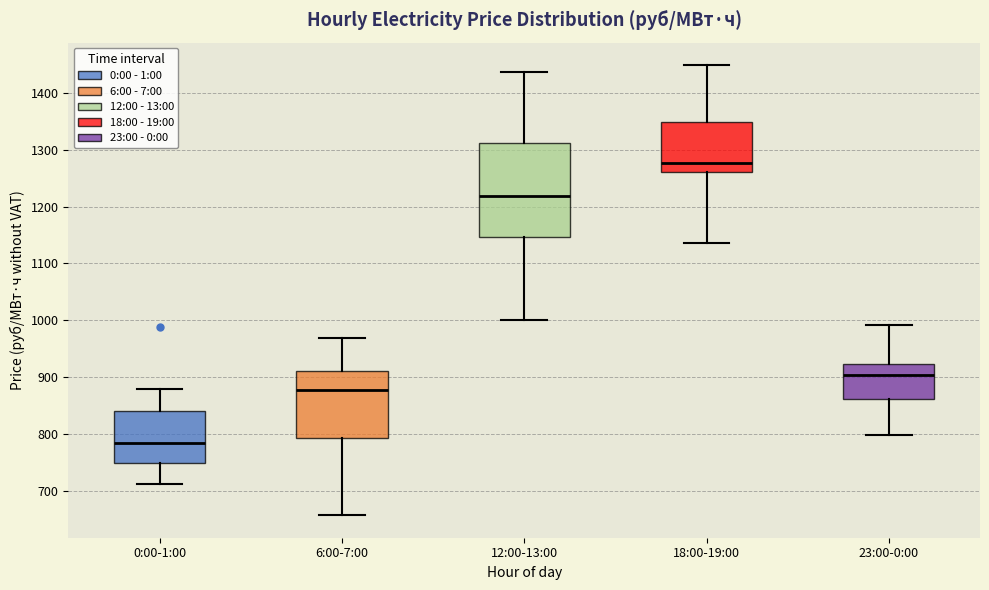

Reading left to right, transcribe this box plot: for each box, give where its median line is, the range the box spans, and where its two whiskers end, as read against the y-axis. The values are not printed on the chart, so give them approximately, as read against the axis.

0:00-1:00: median 790, box 750 to 840, whiskers 710 to 880
6:00-7:00: median 880, box 790 to 910, whiskers 660 to 970
12:00-13:00: median 1220, box 1150 to 1310, whiskers 1000 to 1440
18:00-19:00: median 1280, box 1260 to 1350, whiskers 1140 to 1450
23:00-0:00: median 900, box 860 to 920, whiskers 800 to 990